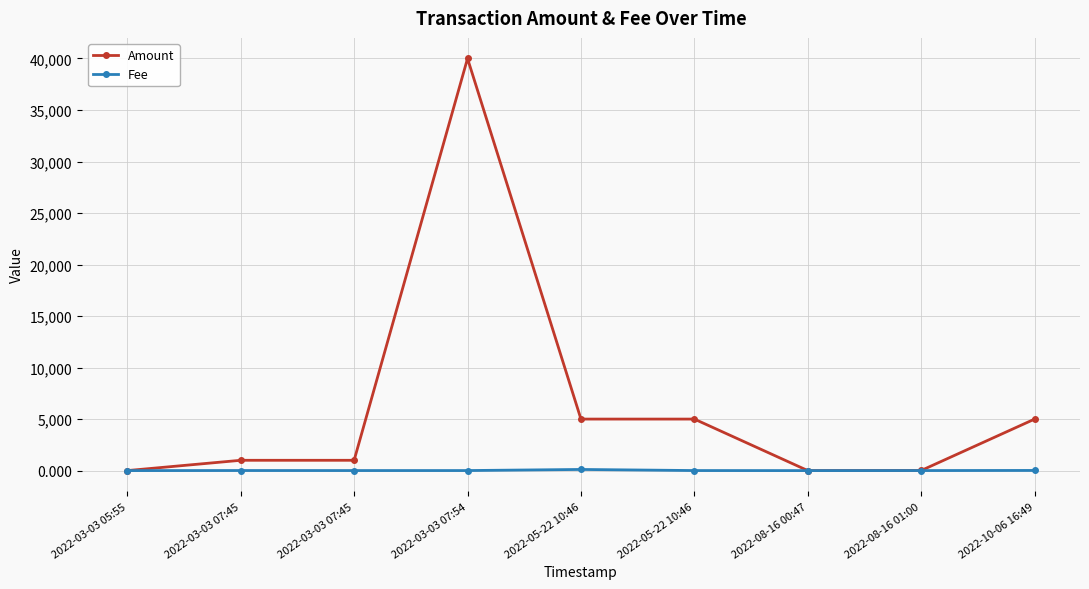

Does the chart display data point markers on the line(s)?

Yes